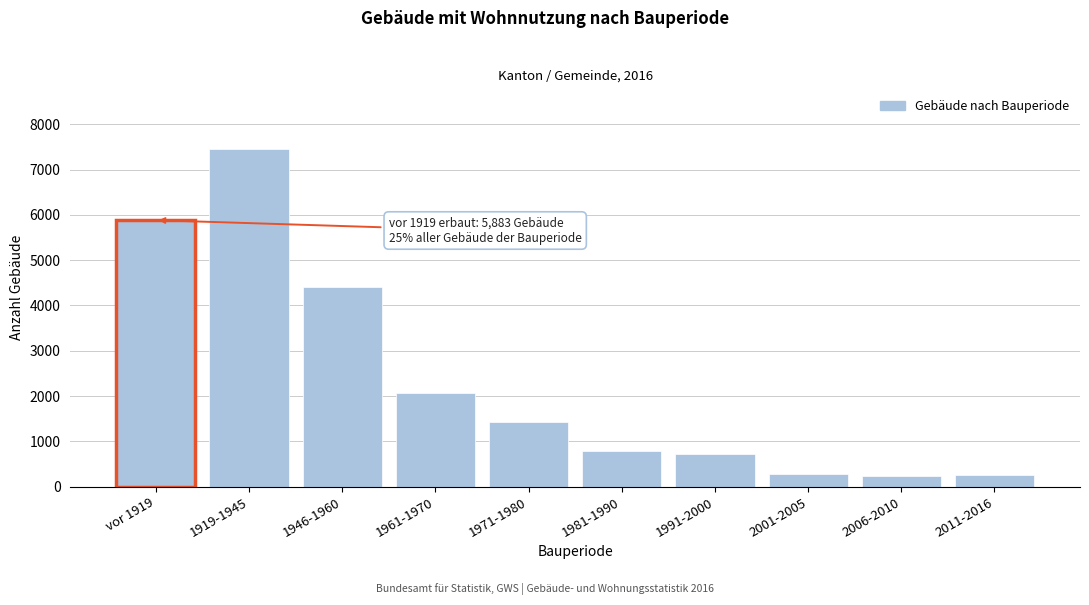

True or false: the data shows 2069 at 1971-1980.

False